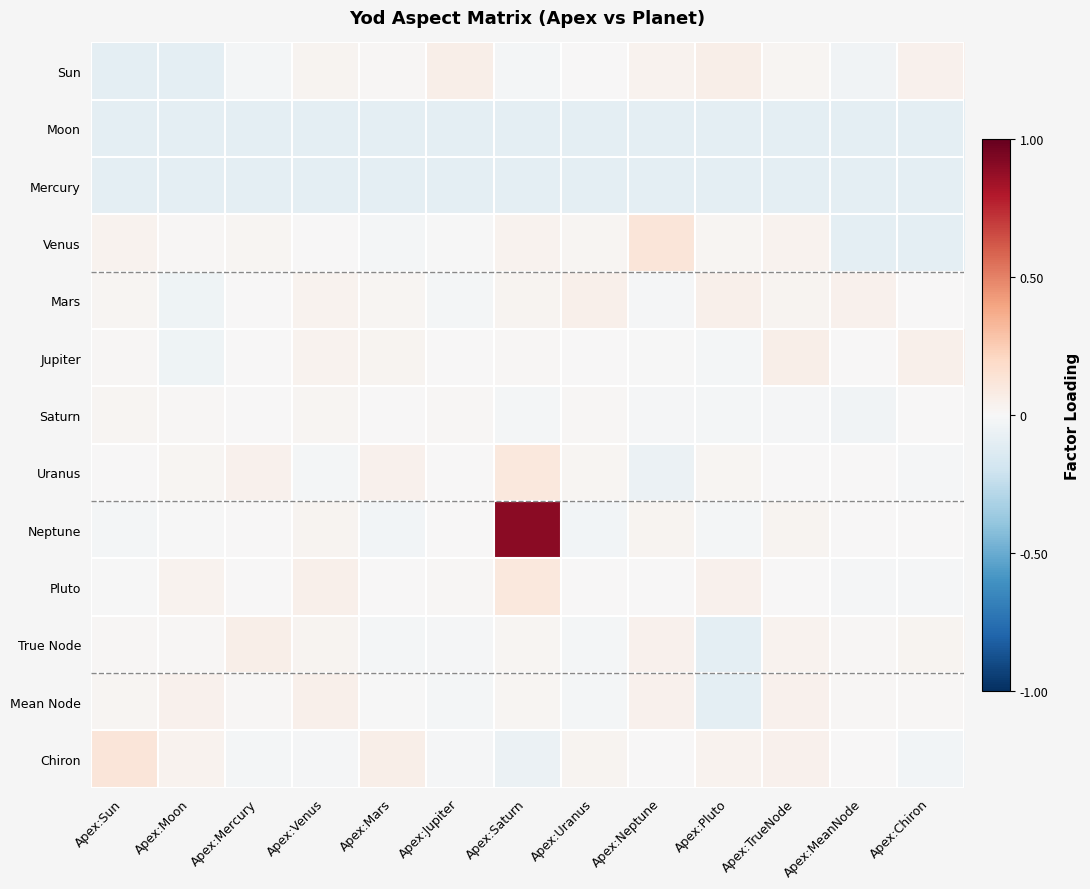

How many data points does each series have?

13